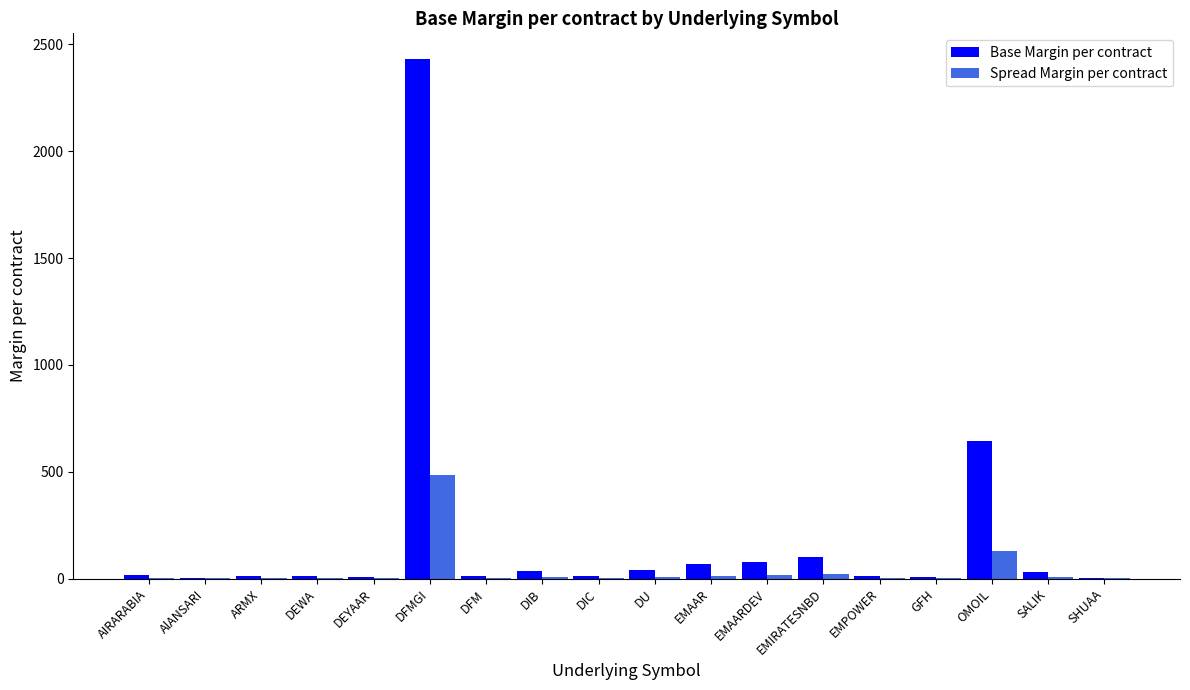

What is the total value across all series at AIRARABIA?

22